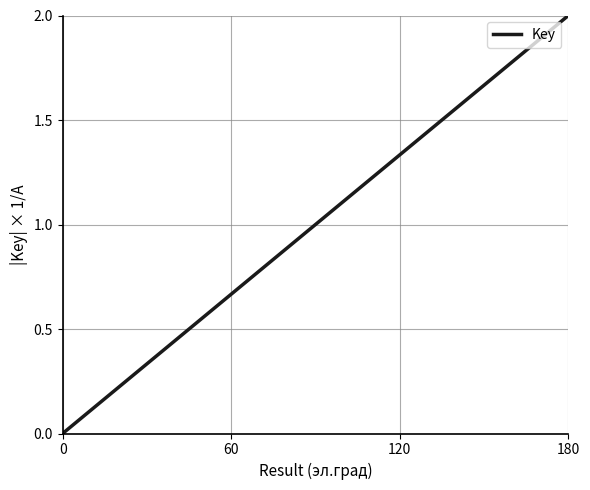

Count the number of data series in this chart.

1